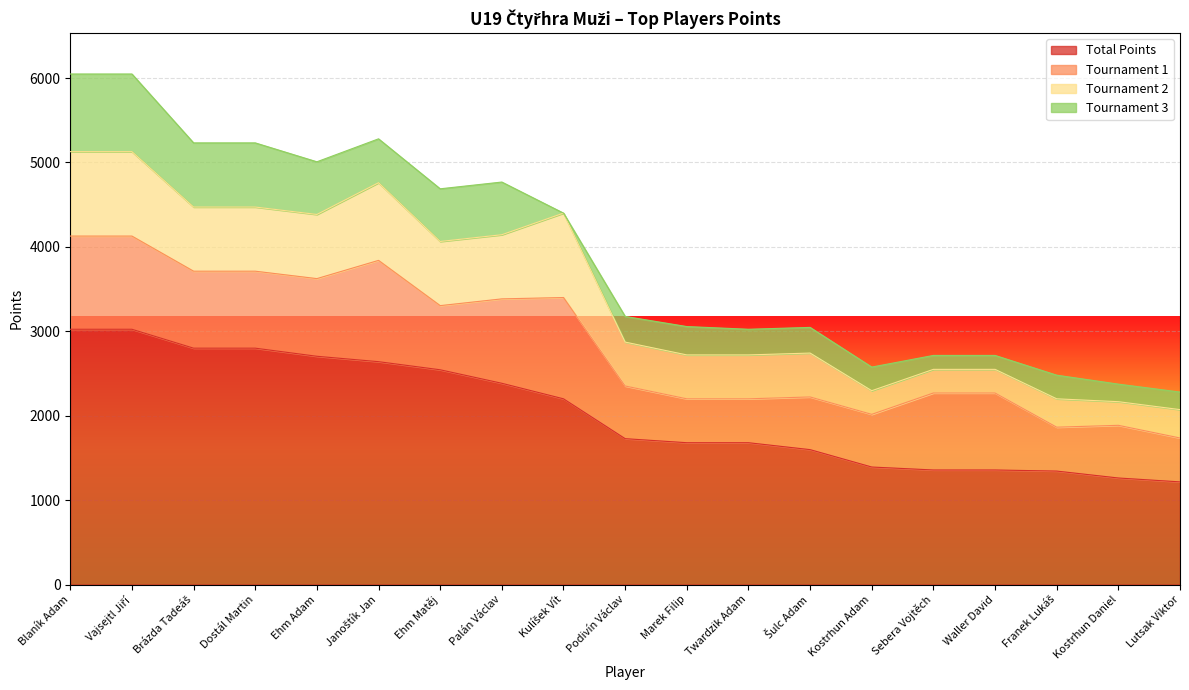

Does the chart display data point markers on the line(s)?

No